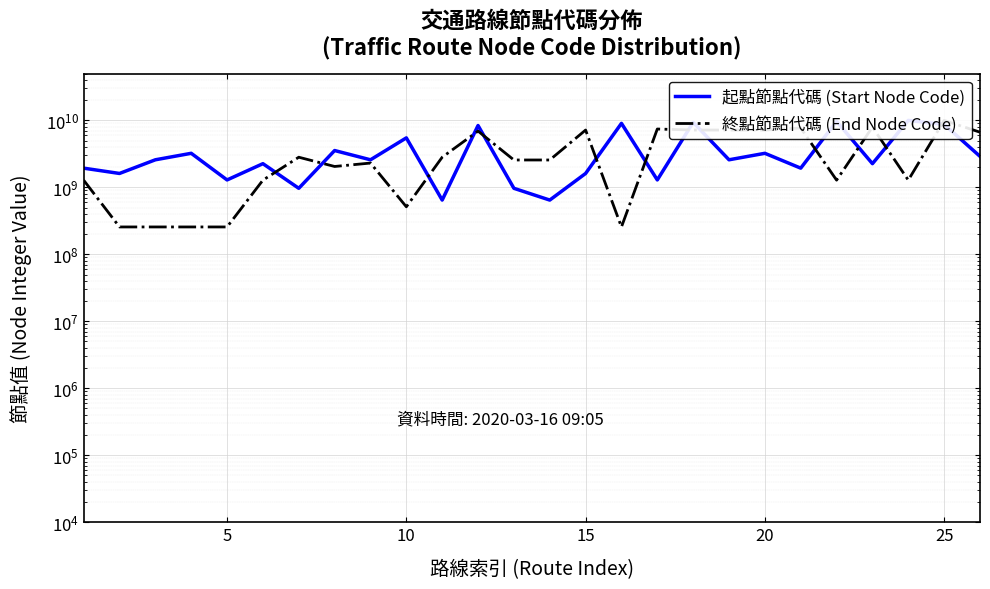

How many intersections are there between 終點節點代碼 (End Node Code) and 起點節點代碼 (Start Node Code)?

13